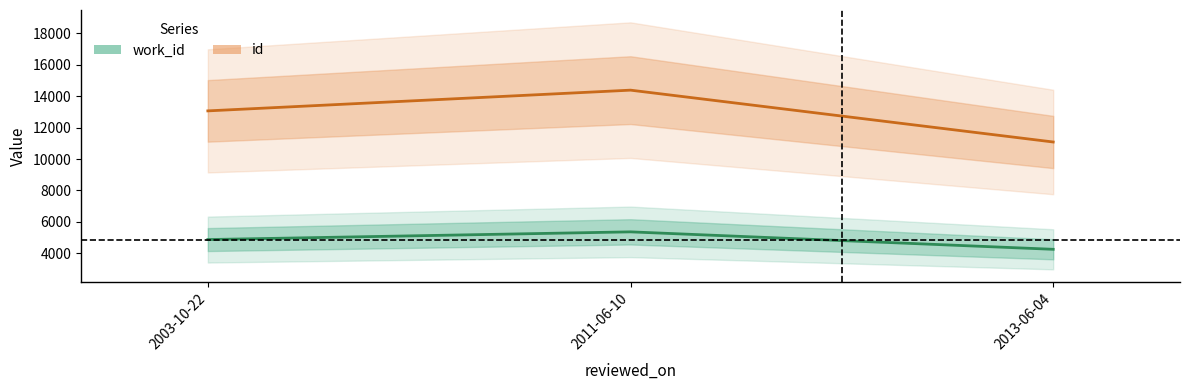

Which category has the lowest value in the work_id series?

2013-06-04